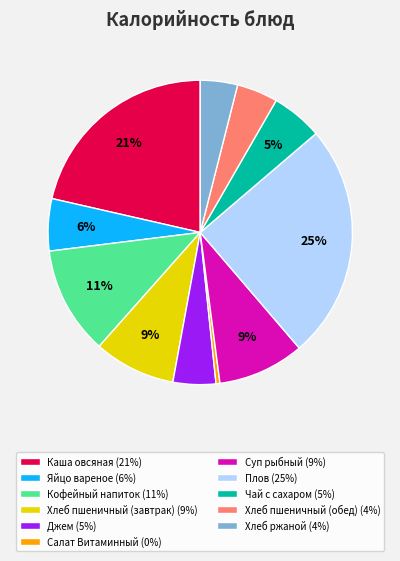

What is the largest slice in the pie chart?

Плов